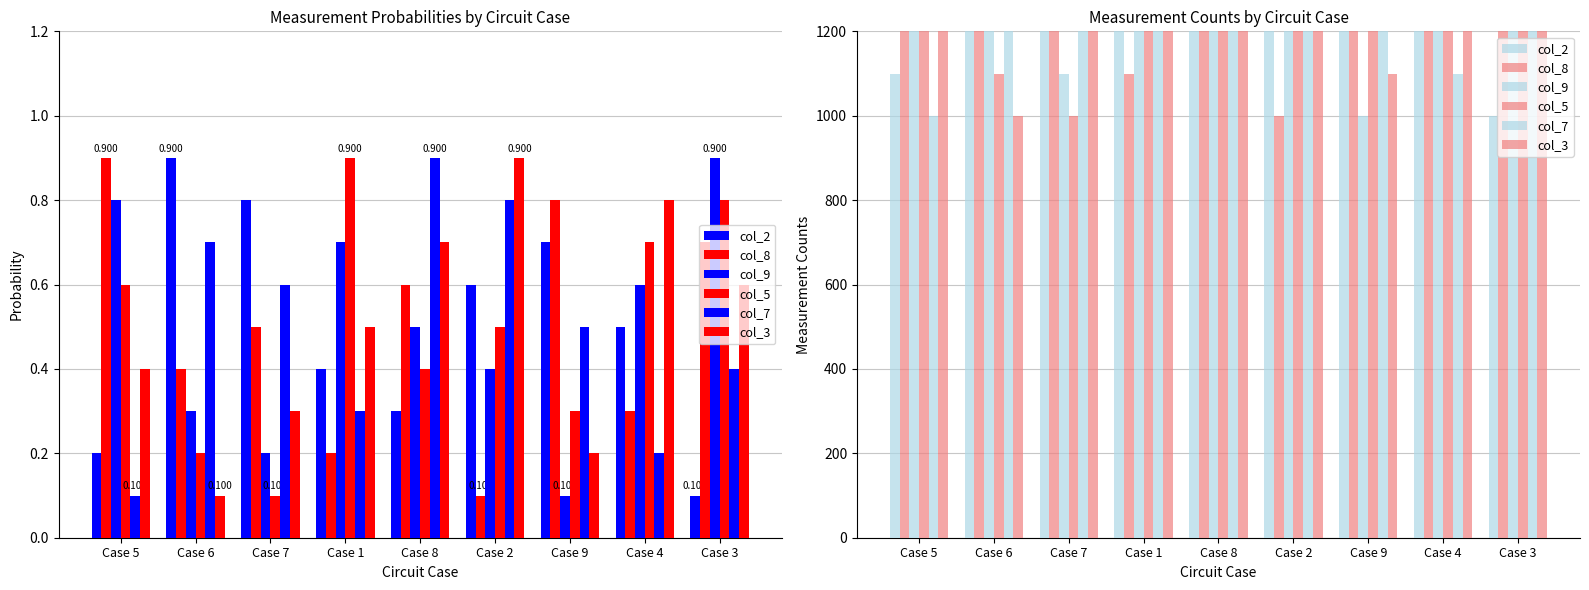

What is the average value of the col_2 series?

1400